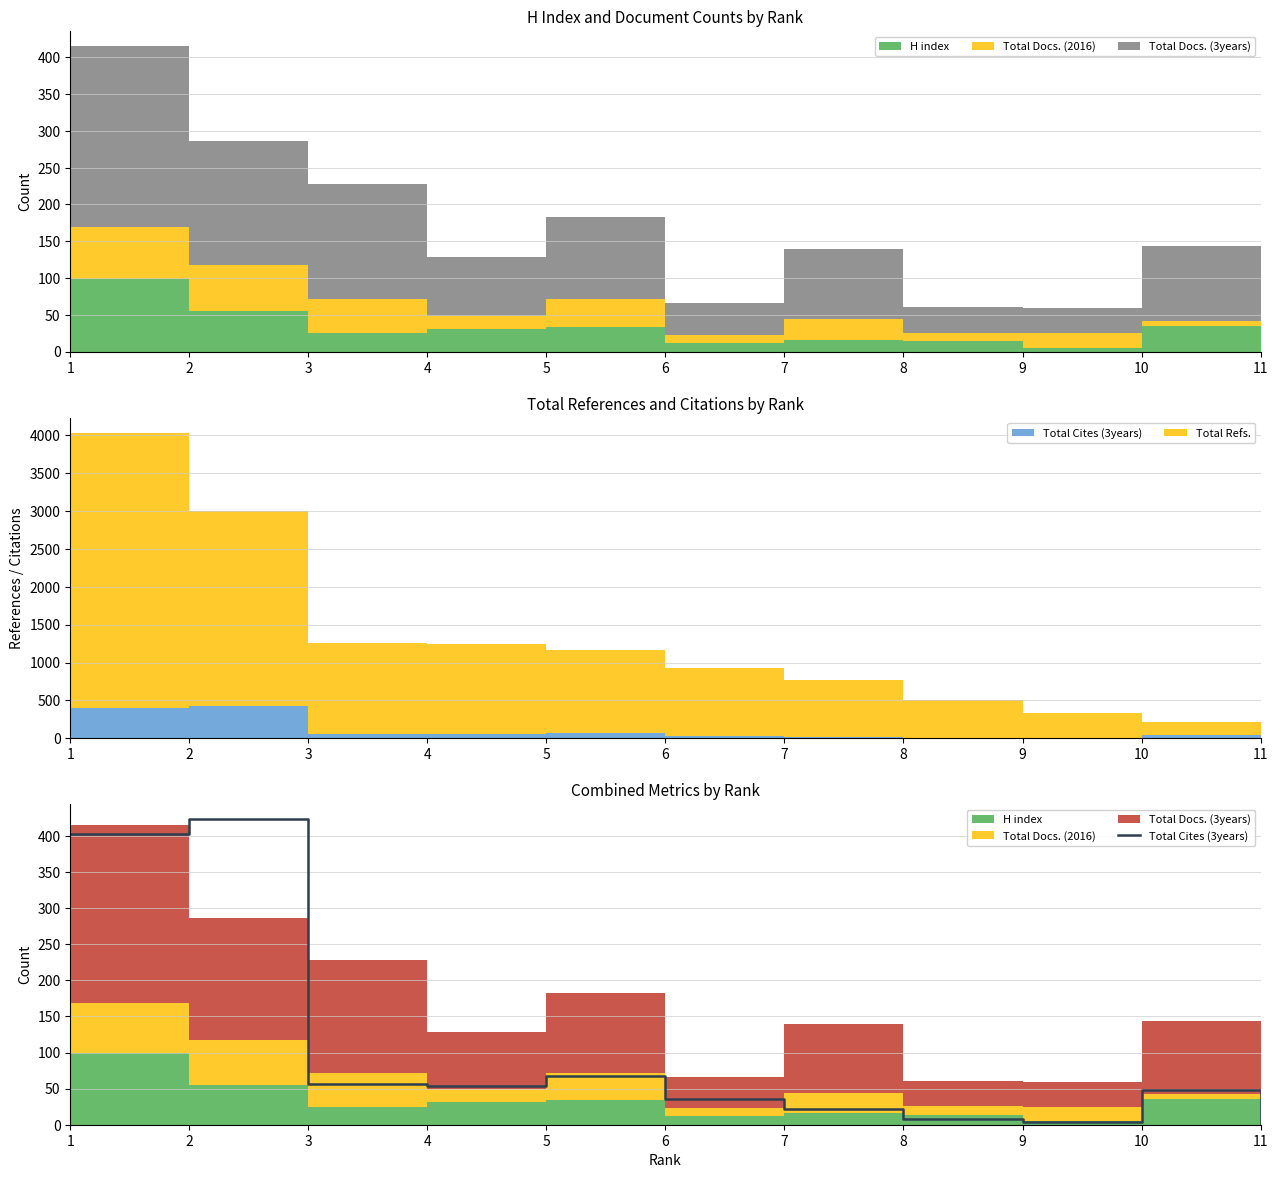

Between 6 and 9, which is larger?

6